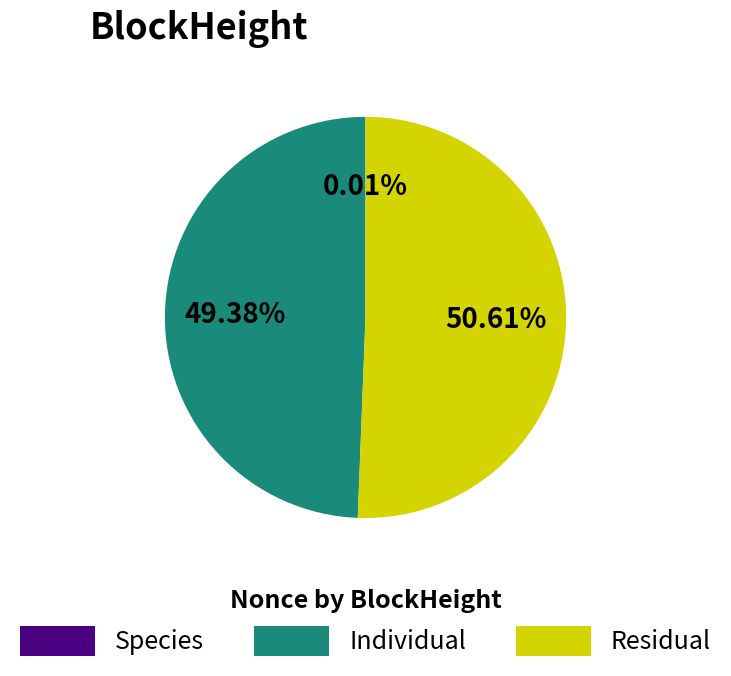

Which category has the biggest portion of the pie?

Residual